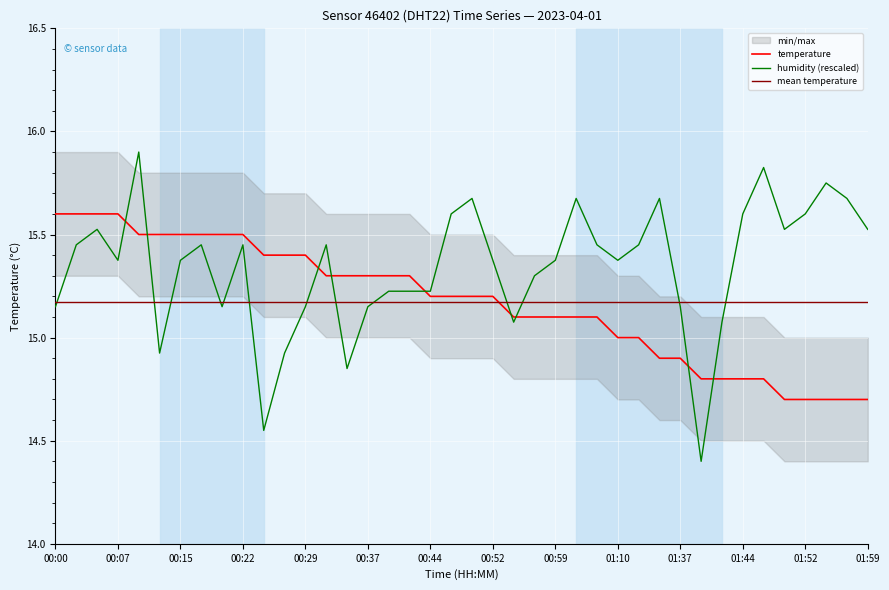

Is it true that temperature equals 7.3 at 28?

False